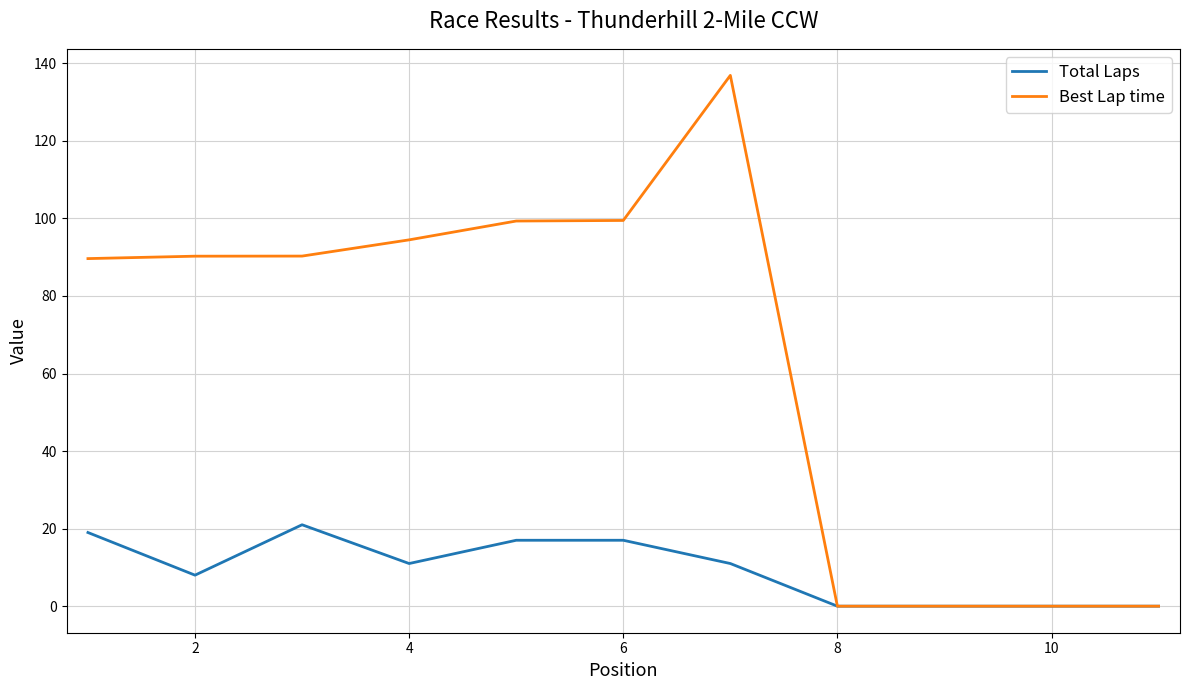

What is the greatest value displayed?

136.9